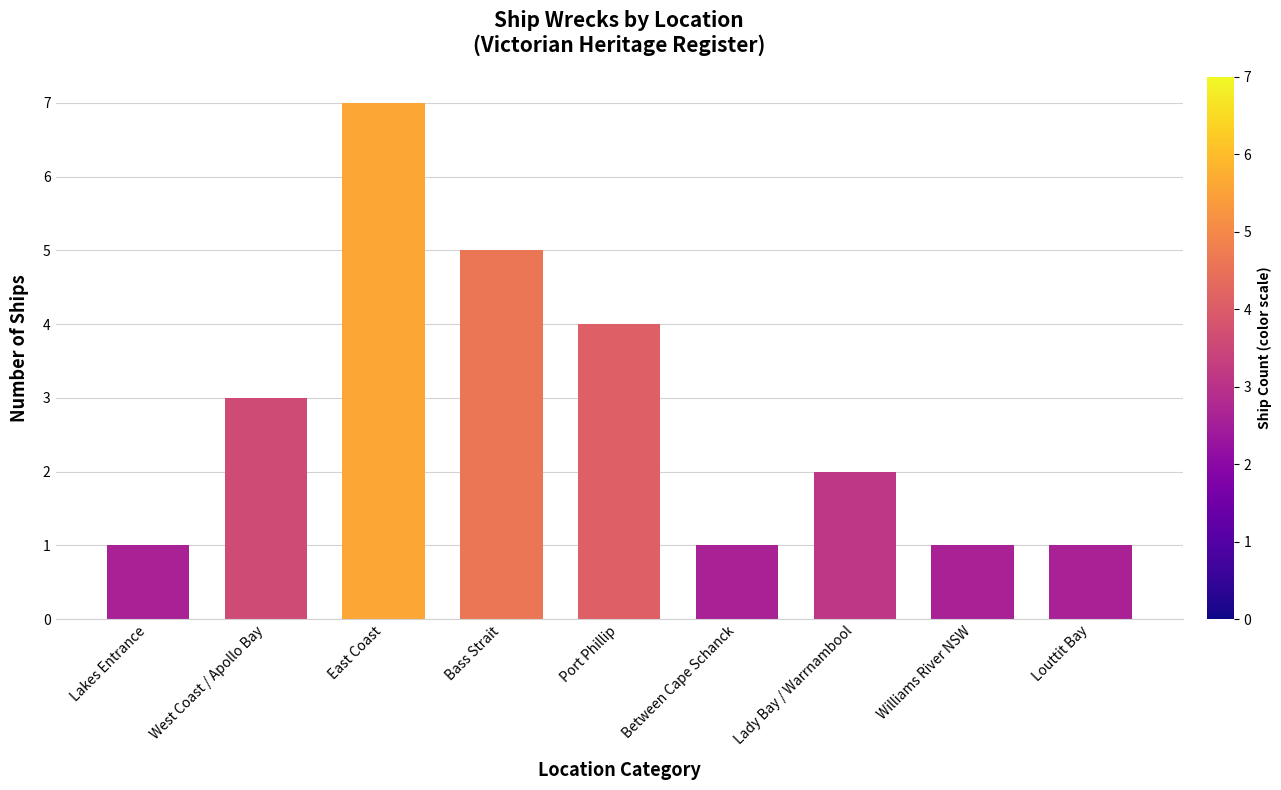

Does the chart contain any negative values?

No